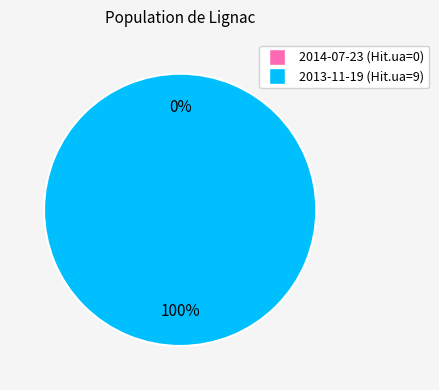

To the nearest percent, what is the difference between the largest and smallest slice percentages?

100%